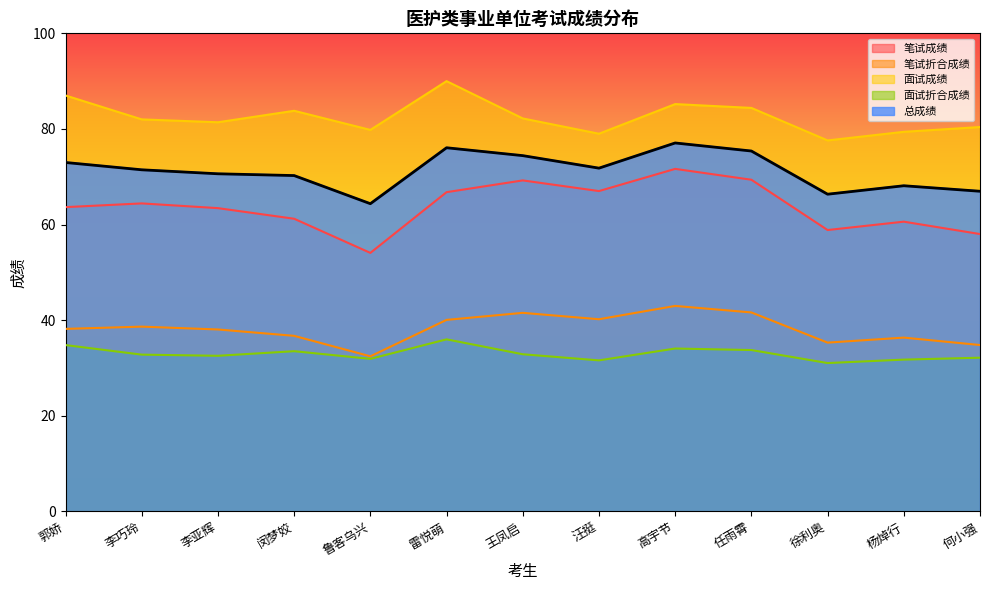

What is the spread (max minus min) of values at 李巧玲?

49.2